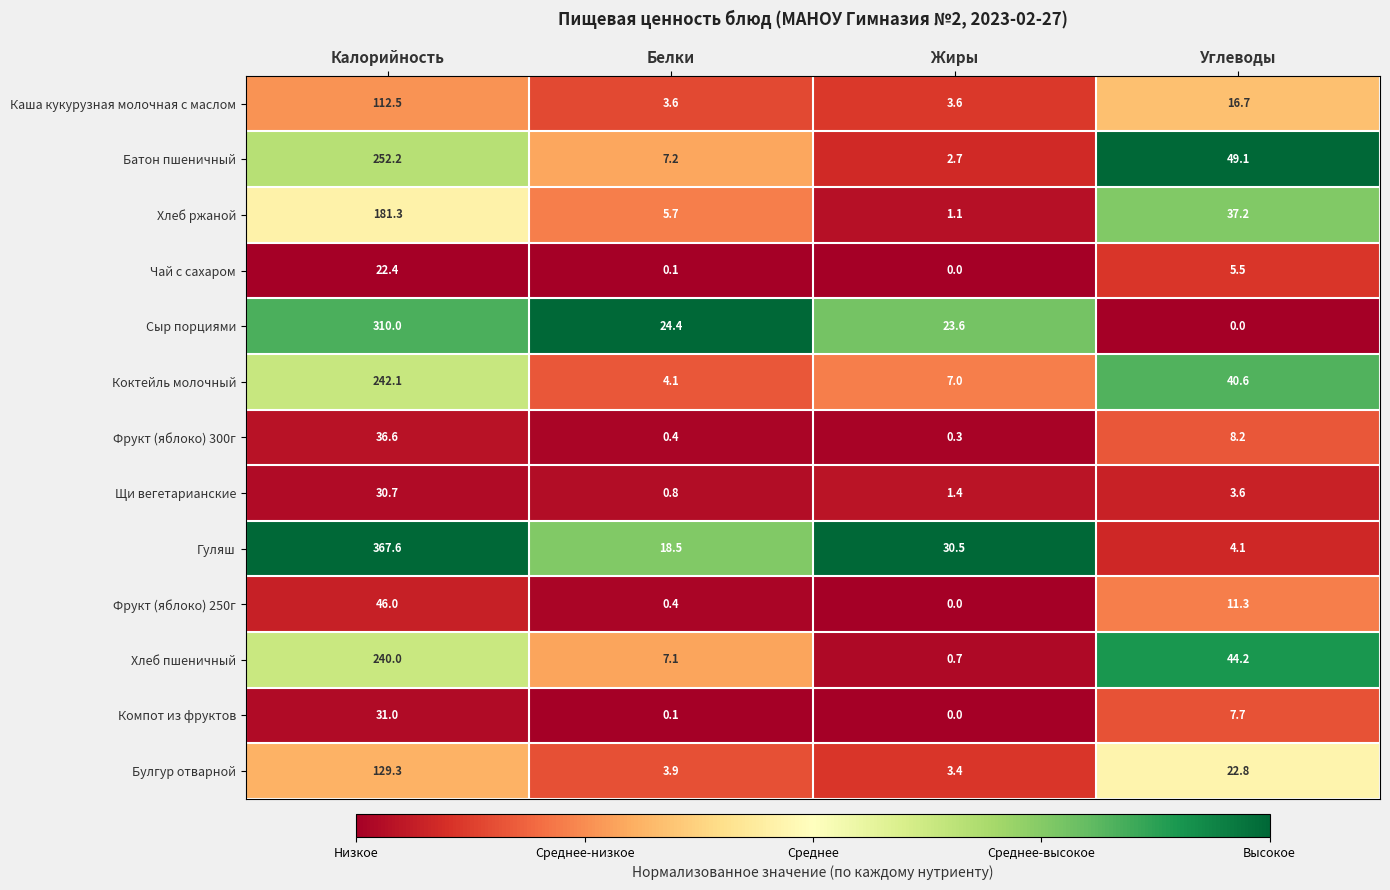

Rank the series by their maximum value, from highest to lowest.

Гуляш, Сыр порциями, Батон пшеничный, Коктейль молочный, Хлеб пшеничный, Хлеб ржаной, Булгур отварной, Каша кукурузная молочная с маслом, Фрукт (яблоко) 250г, Фрукт (яблоко) 300г, Компот из фруктов, Щи вегетарианские, Чай с сахаром